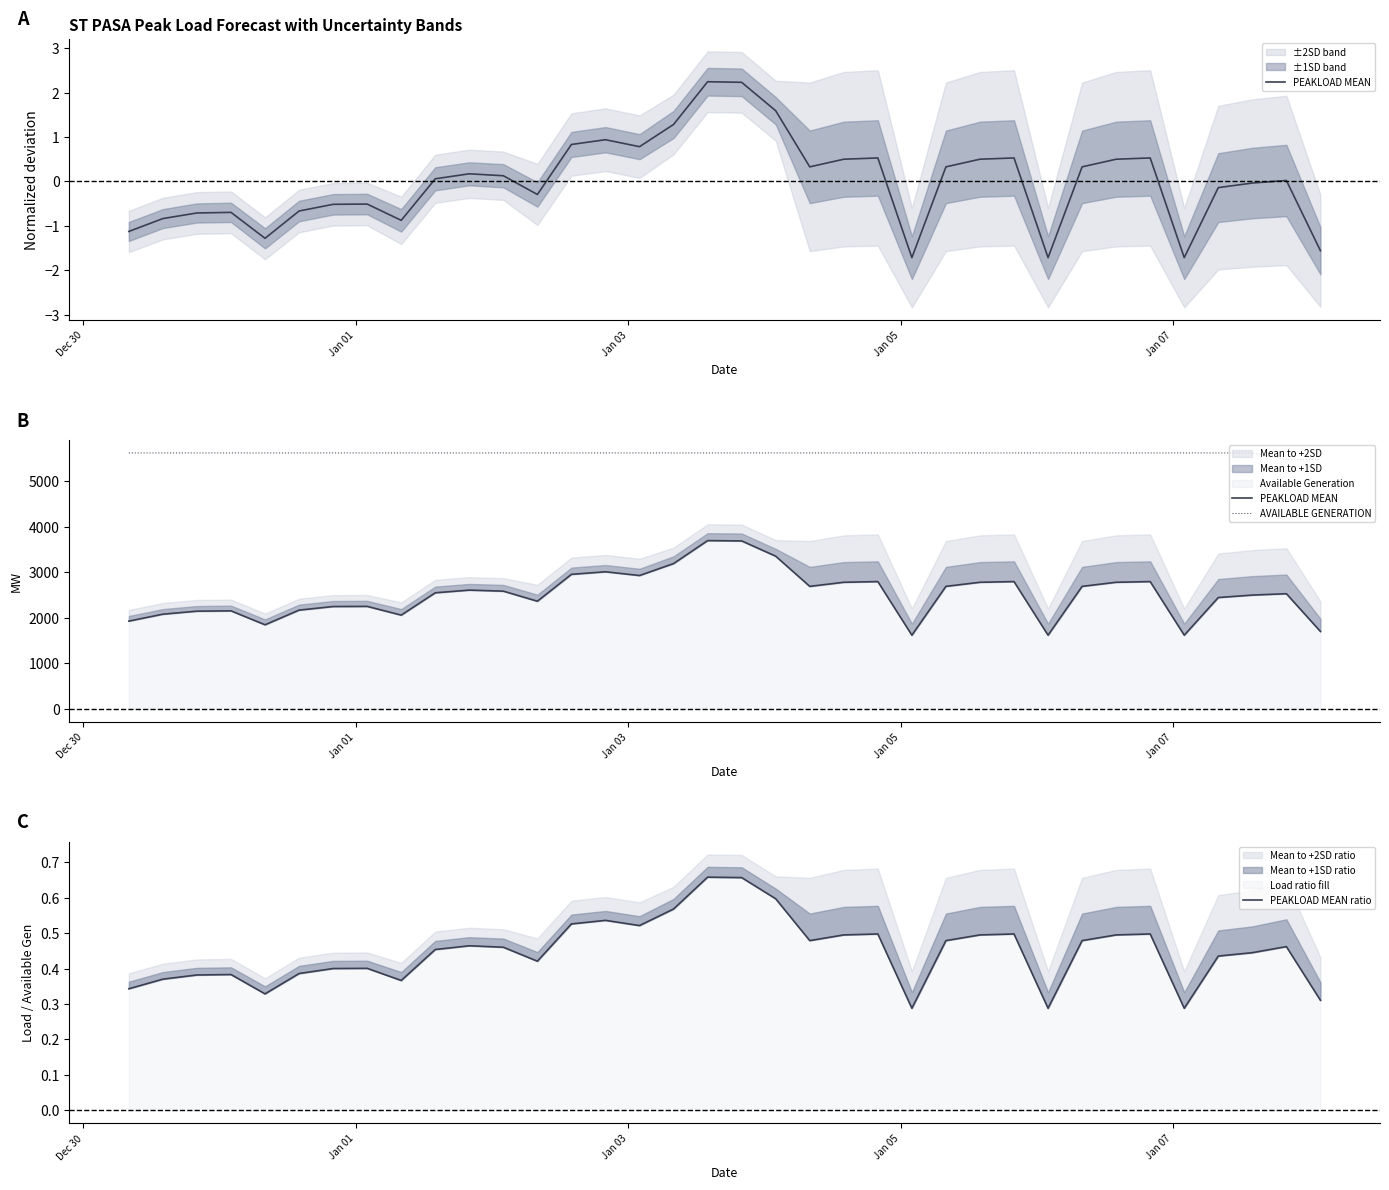

True or false: AVAILABLE GENERATION has more than 2 interior local peaks.

False